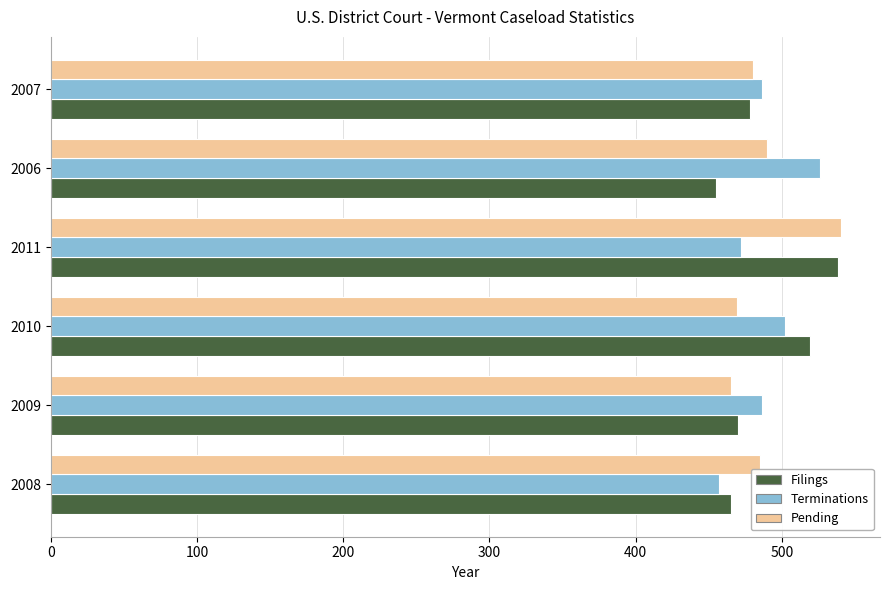

At 2006, list the series in order from smallest to largest.

Filings, Pending, Terminations